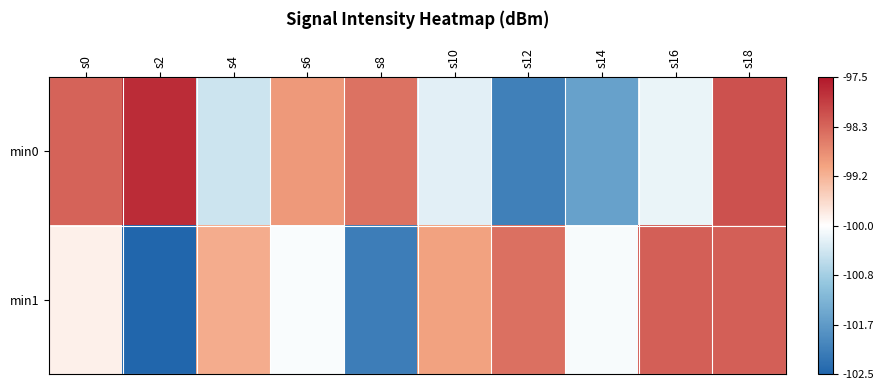

What is the maximum value shown in the chart?

-97.7